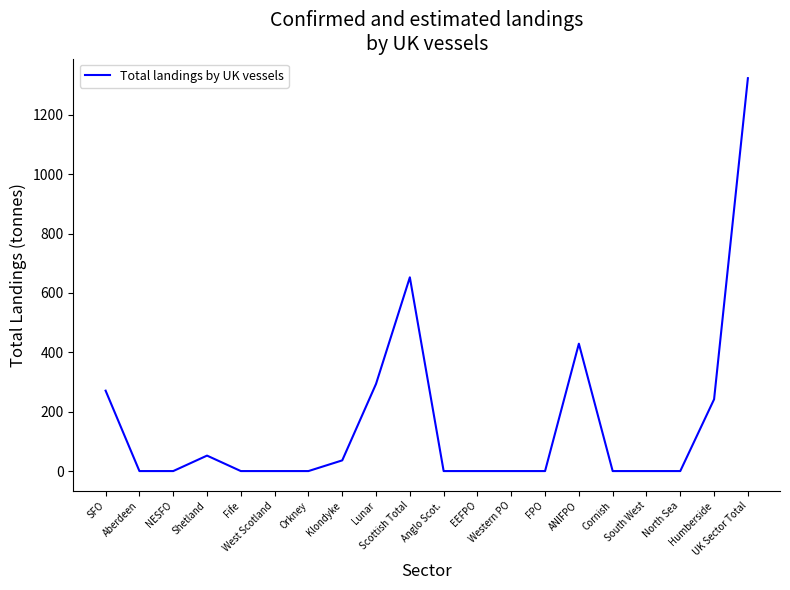

Count the number of categories in the chart.

20